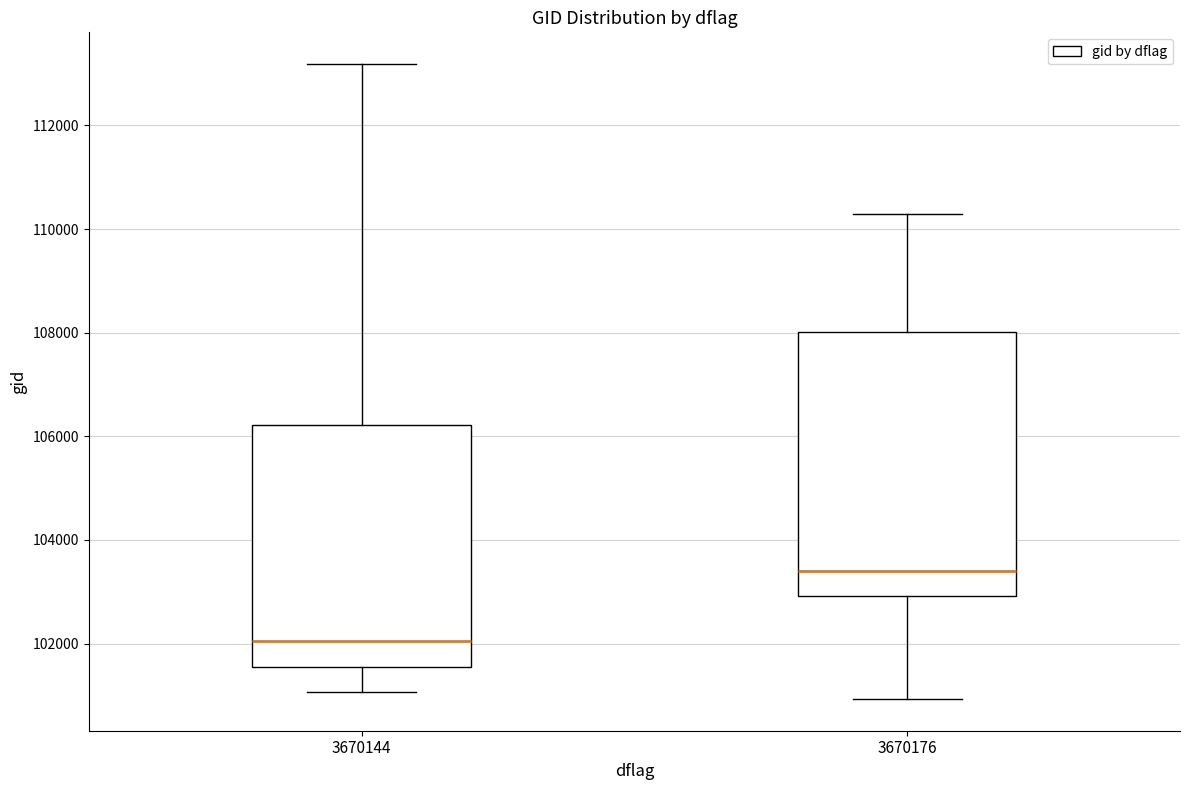

Which box is the tallest, from its lower edge to its upper edge?

3670176